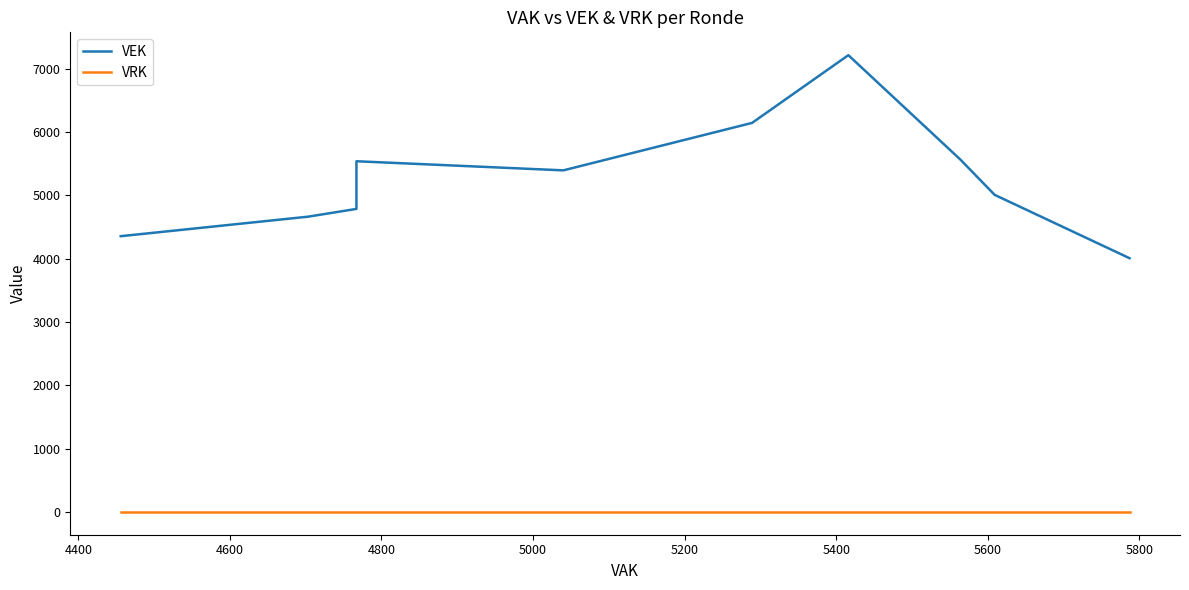

What is the maximum value shown in the chart?

7216